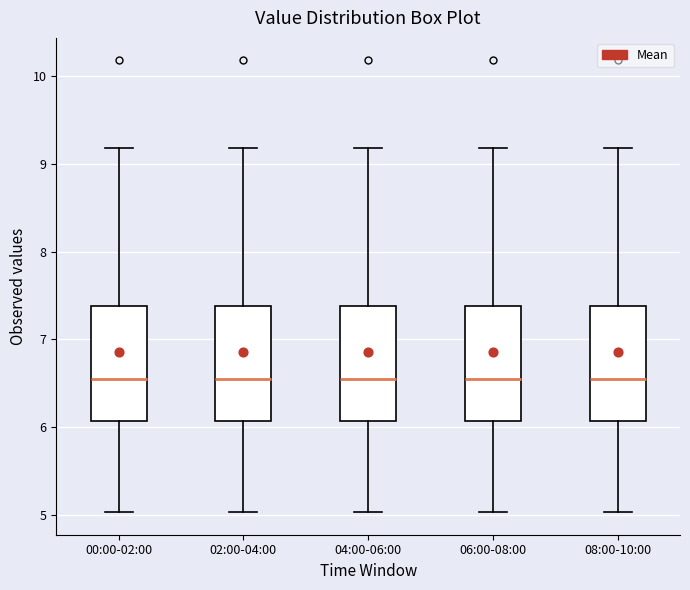

Reading left to right, read every box against the y-axis: the position of its median line, the range the box covers, and the ends of its whiskers. The values are not printed on the chart, so give them approximately, as read against the axis.

00:00-02:00: median 6.6, box 6.1 to 7.4, whiskers 5.0 to 9.2
02:00-04:00: median 6.6, box 6.1 to 7.4, whiskers 5.0 to 9.2
04:00-06:00: median 6.6, box 6.1 to 7.4, whiskers 5.0 to 9.2
06:00-08:00: median 6.6, box 6.1 to 7.4, whiskers 5.0 to 9.2
08:00-10:00: median 6.6, box 6.1 to 7.4, whiskers 5.0 to 9.2